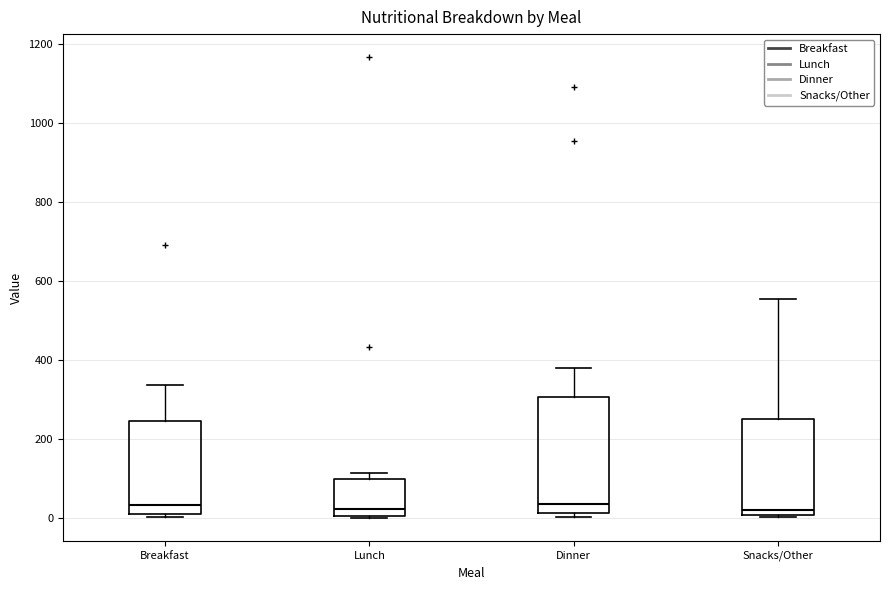

Reading left to right, transcribe this box plot: for each box, give where its median line is, the range the box spans, and where its two whiskers end, as read against the y-axis. The values are not printed on the chart, so give them approximately, as read against the axis.

Breakfast: median 40, box 0 to 240, whiskers 0 (just below the box's lower edge) to 340
Lunch: median 20, box 0 to 100, whiskers 0 to 120
Dinner: median 40, box 20 to 300, whiskers 0 to 380
Snacks/Other: median 20, box 0 to 260, whiskers 0 to 560